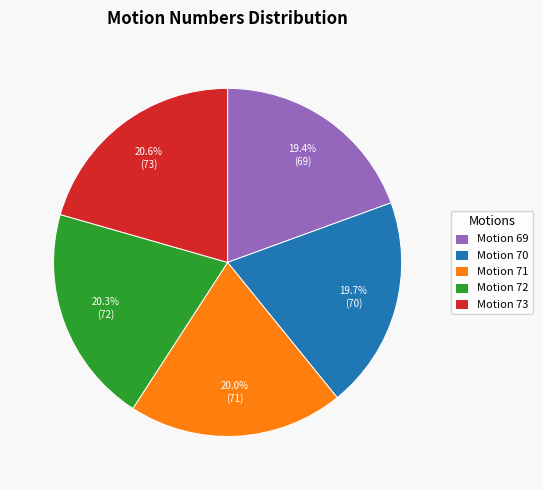

Does Motion 72 represent more than half of the total?

No